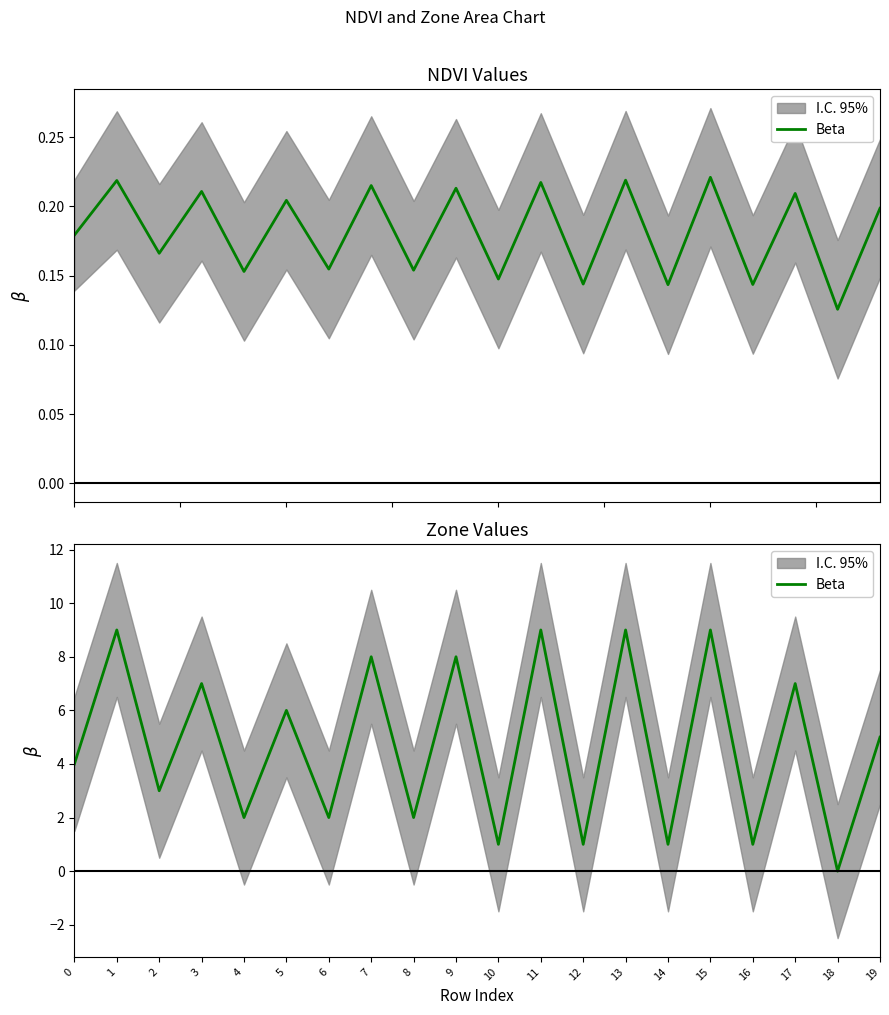

Reading right to left, extract all data points from this chart.

5	0	7	1	9	1	9	1	9	1	8	2	8	2	6	2	7	3	9	4